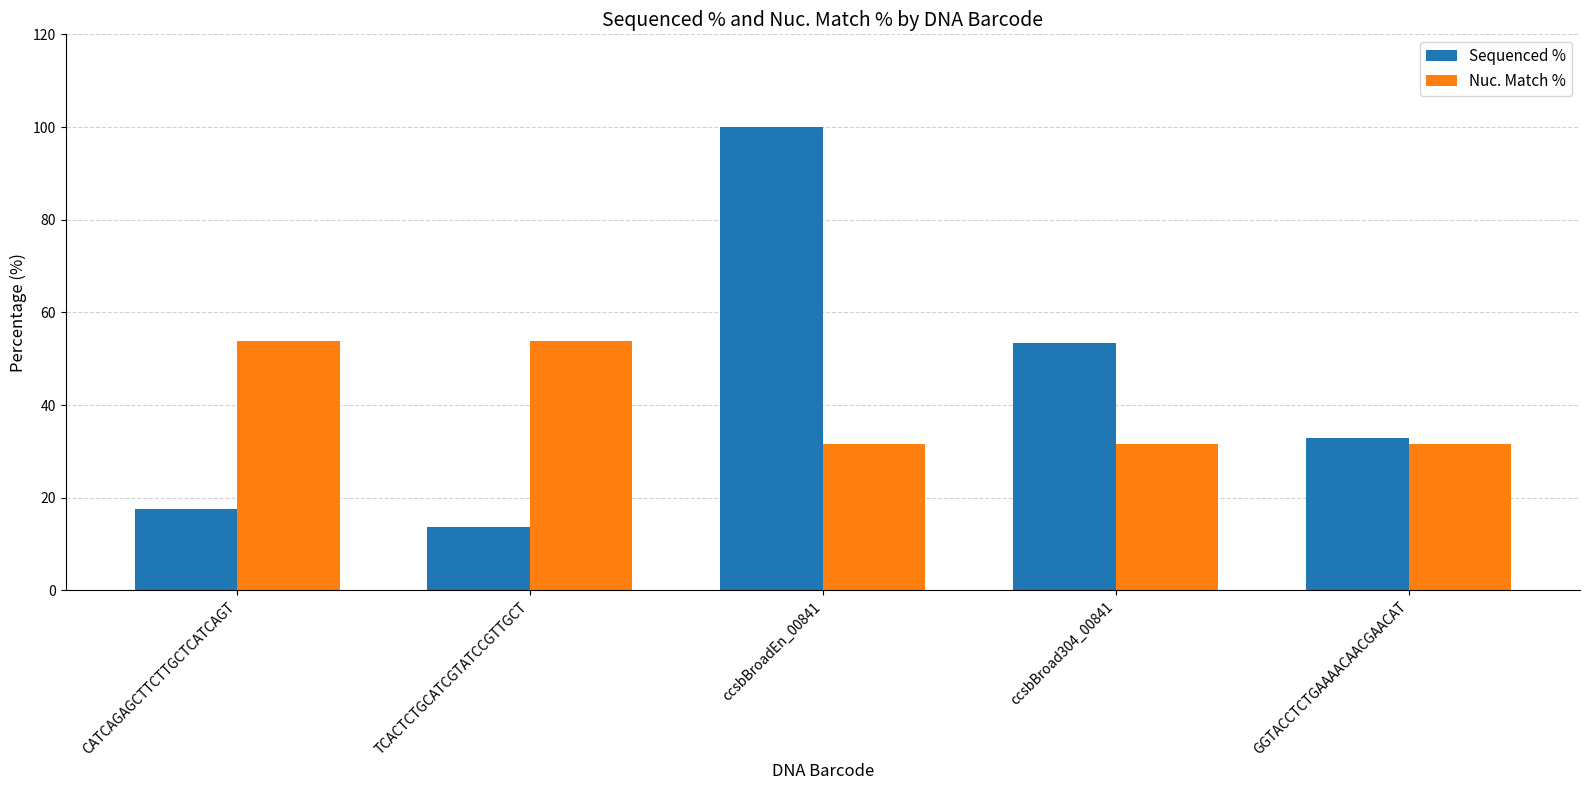

What is the total value across all series at ccsbBroadEn_00841?

131.6